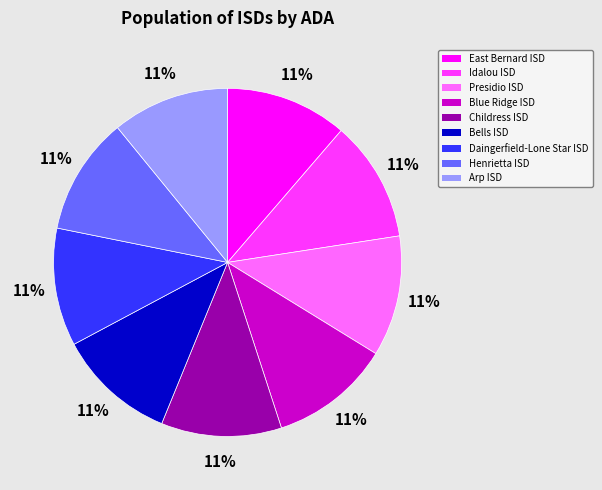

Do Childress ISD and Henrietta ISD together represent more than half of the pie?

No